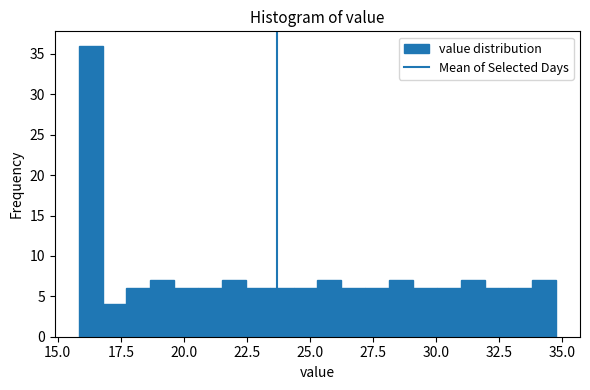

Around what value on the x-axis is the tallest bar? Give the approximate position of its centre, as read against the axis.

16.5